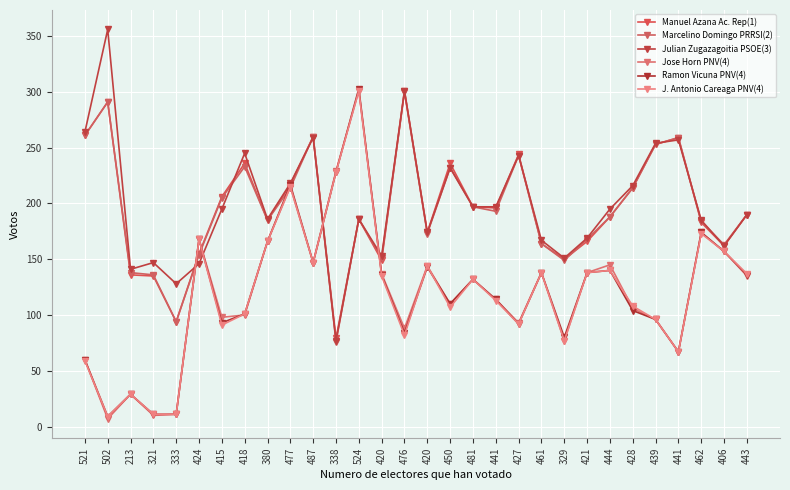

Is this an area chart (filled region under the line)?

No